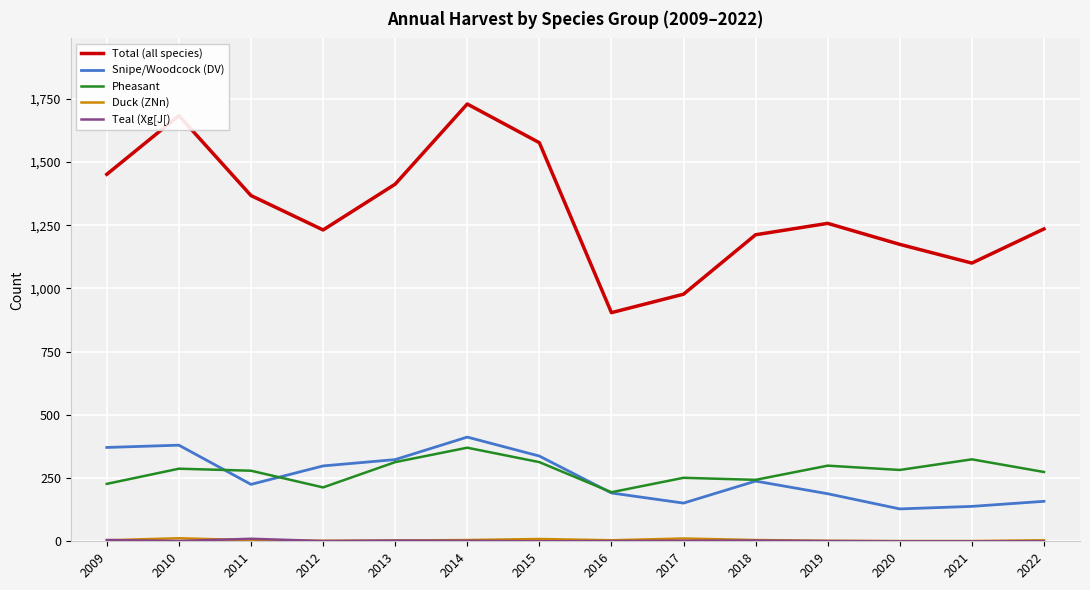

What is the difference between the highest and lowest values at 2015?

1576